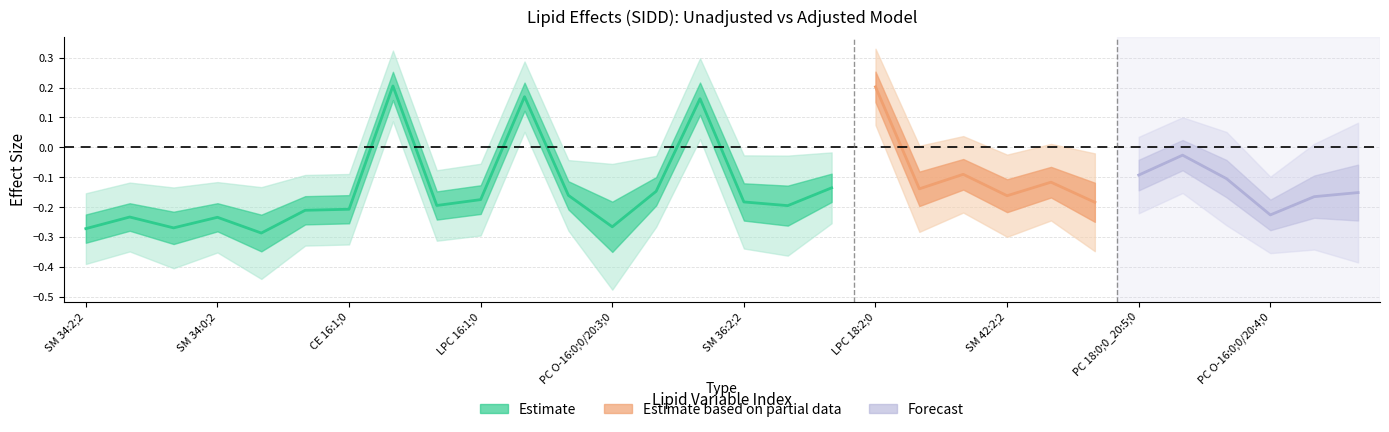

The Lower series shows -0.3 at PC O-16:1;0/20:4;0. True or false?

True